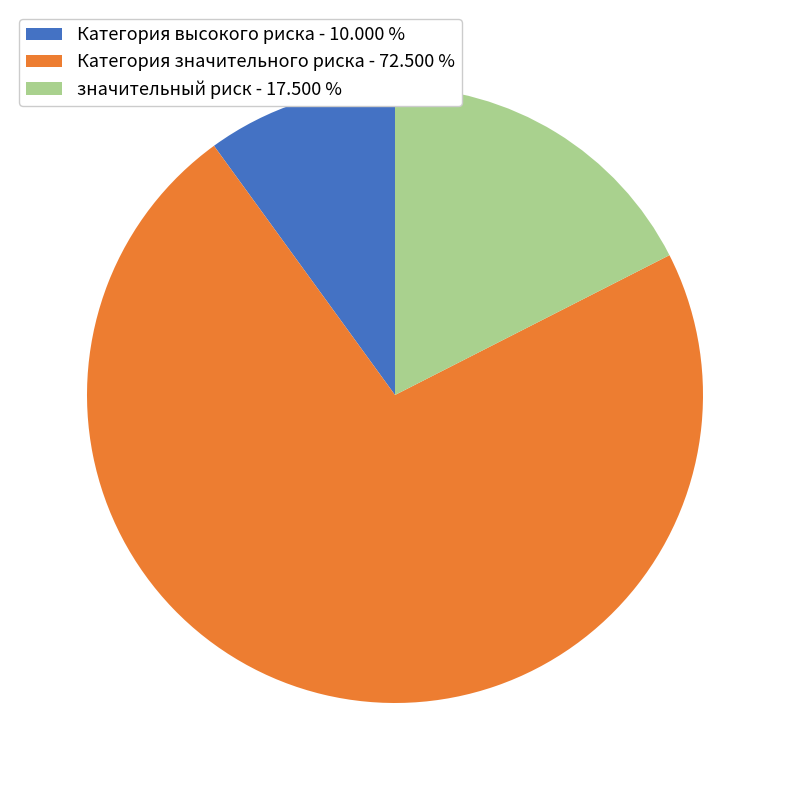

Between значительный риск - 17.500 % and Категория значительного риска - 72.500 %, which is larger?

Категория значительного риска - 72.500 %